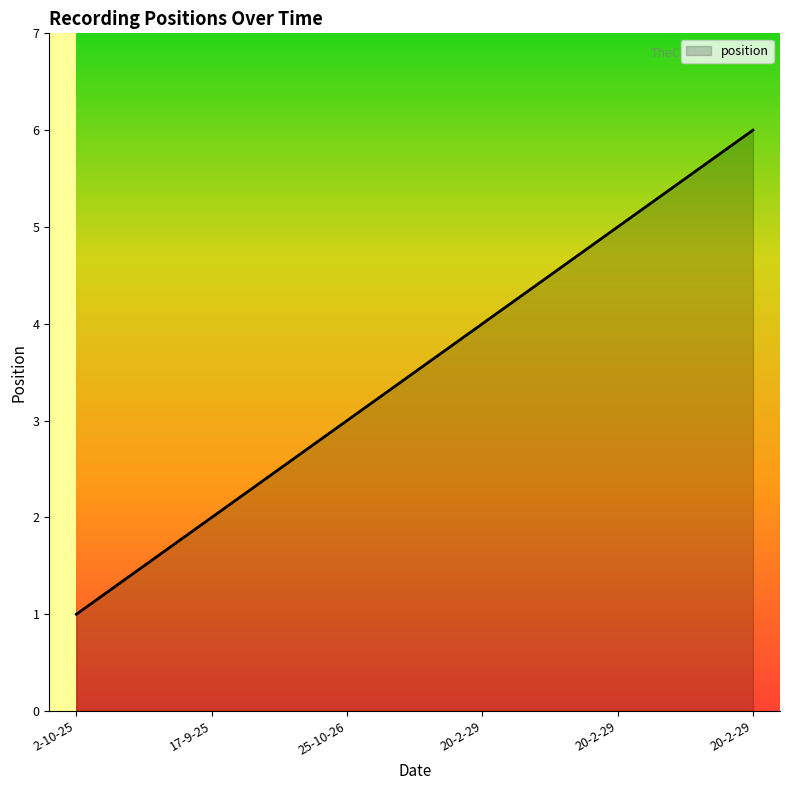

What is the label of the 3rd point from the left?

25-10-26